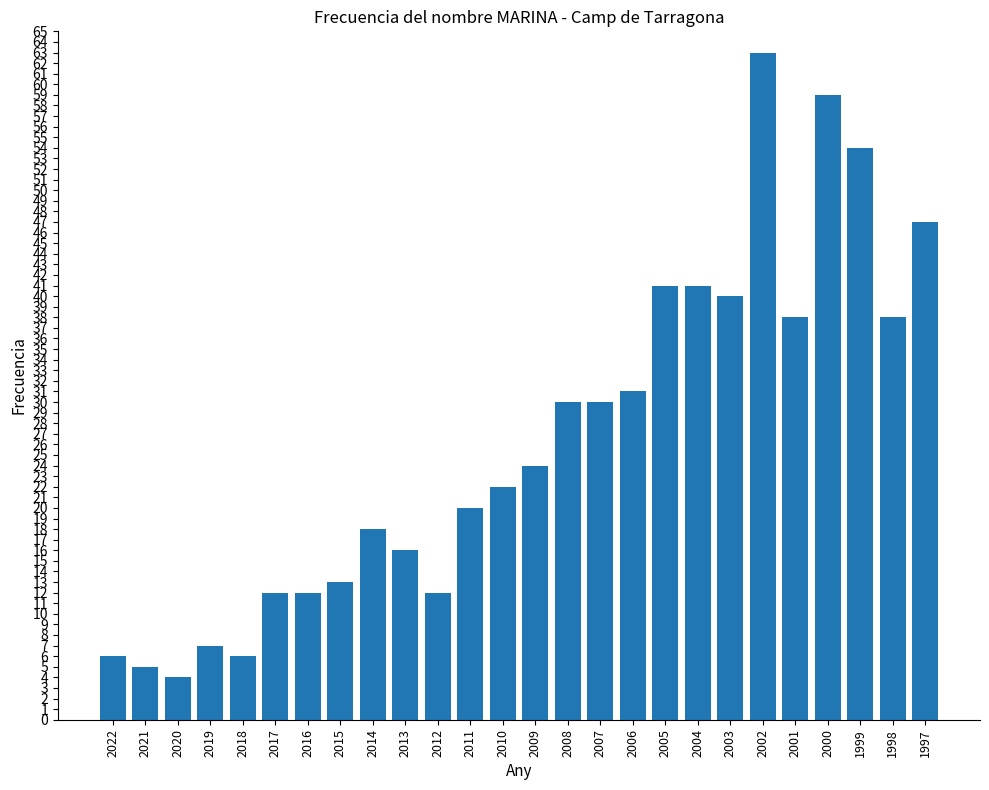

What is the minimum value shown in the chart?

4